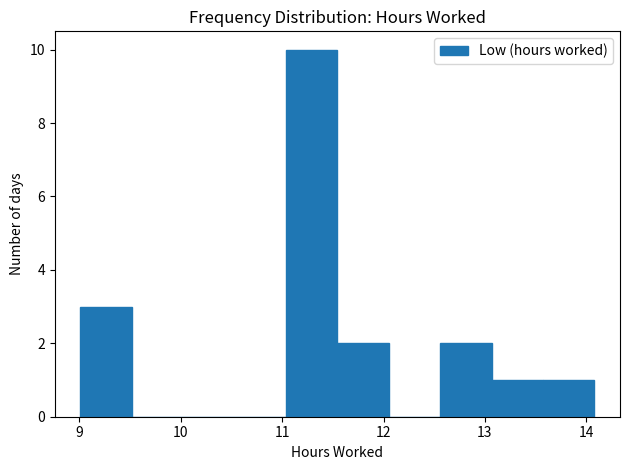

Reading left to right, list every bar in this chart as the range it spans on the x-axis followed by its height. Neither the bar edges nor the heights are printed on the chart, so give them approximately, as read against the axes.

9.0 to 9.5: 3
9.5 to 10.0: 0
10.0 to 10.5: 0
10.5 to 11.0: 0
11.0 to 11.5: 10
11.5 to 12.1: 2
12.1 to 12.6: 0
12.6 to 13.1: 2
13.1 to 13.6: 1
13.6 to 14.1: 1